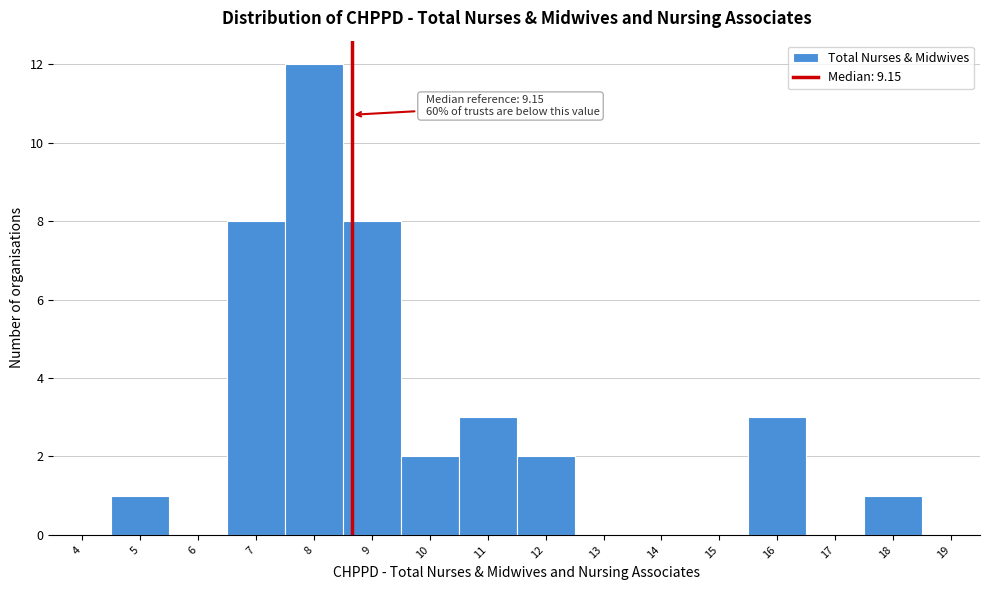

Reading left to right, what are all the values shown in this chart?

4=0	5=1	6=0	7=8	8=12	9=8	10=2	11=3	12=2	13=0	14=0	15=0	16=3	17=0	18=1	19=0